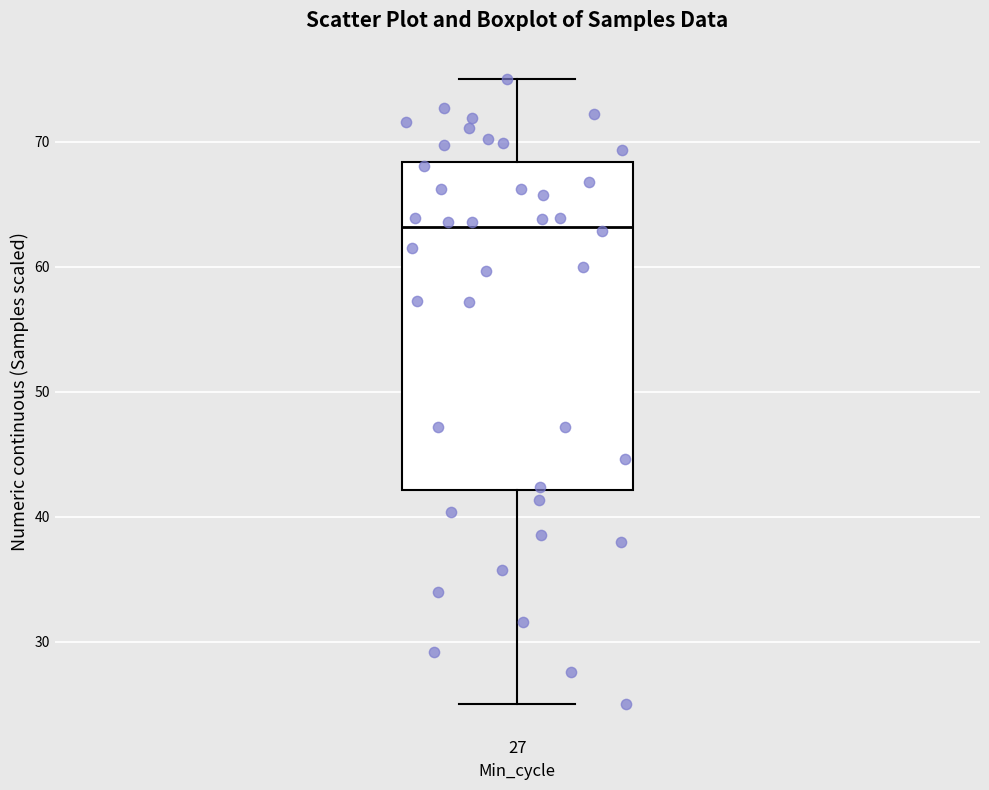

Transcribe this box plot: give where the median line is, the range the box spans, and where the two whiskers end, as read against the y-axis. The values are not printed on the chart, so give them approximately, as read against the axis.

median 63, box 42 to 68, whiskers 25 to 75